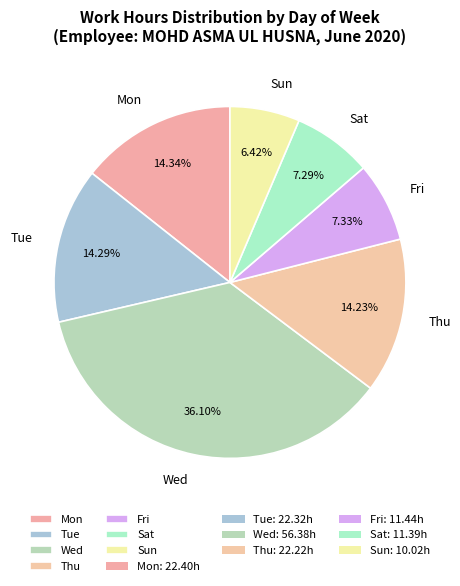

To the nearest percent, what is the average slice percentage?

14%